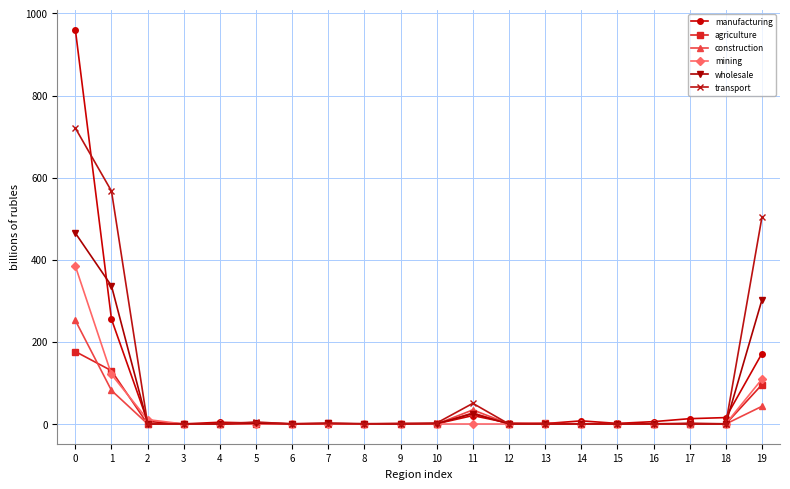

How many distinct data groups are displayed?

6